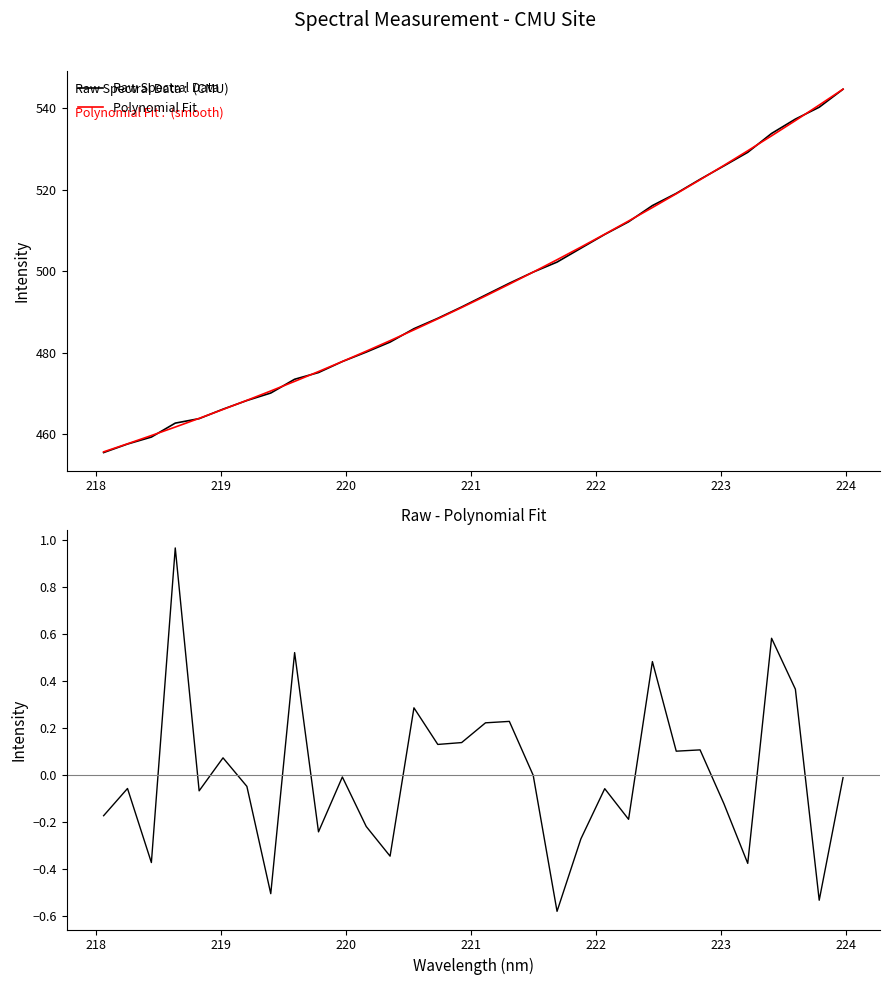

What is the minimum value for Raw Spectral Data?

455.5